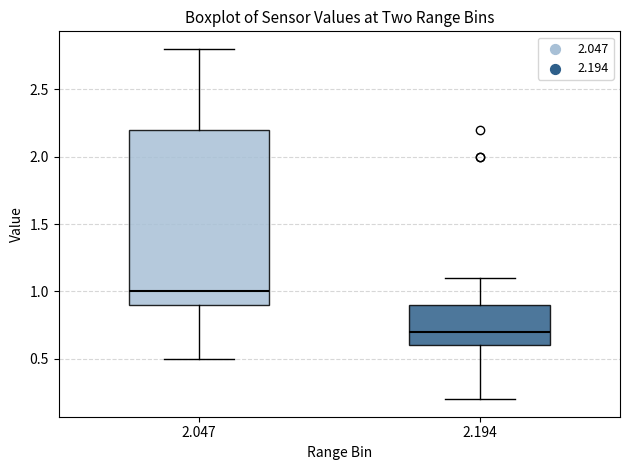

Which box's median line is the highest?

2.047